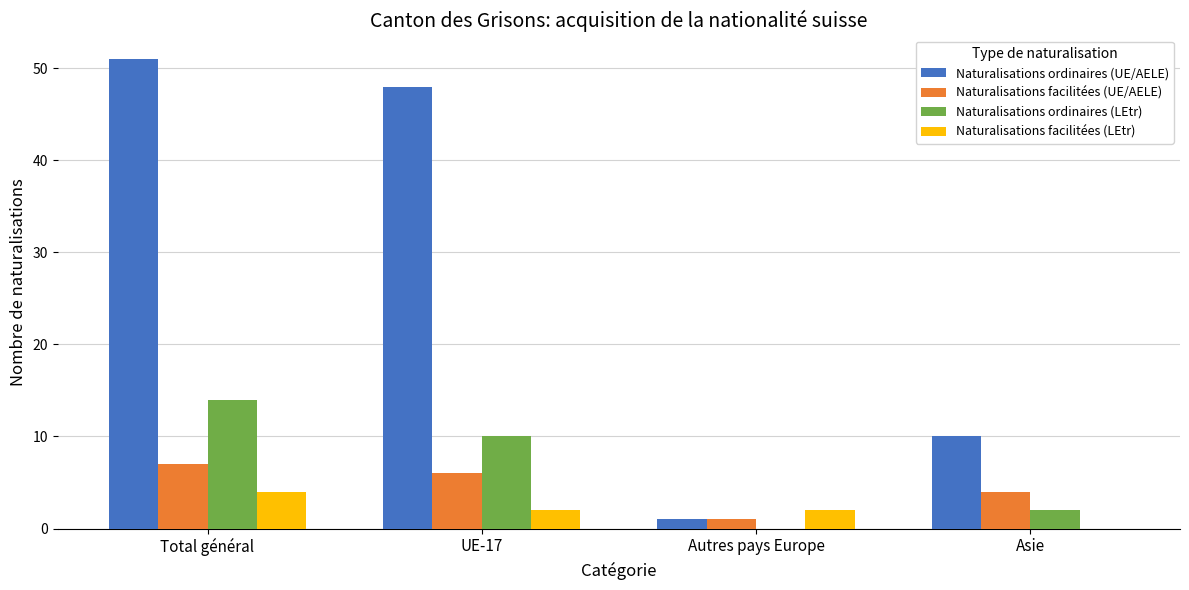

Reading right to left, what are all the values shown in this chart?

Naturalisations ordinaires (UE/AELE): 10	1	48	51
Naturalisations facilitées (UE/AELE): 4	1	6	7
Naturalisations ordinaires (LEtr): 2	0	10	14
Naturalisations facilitées (LEtr): 0	2	2	4